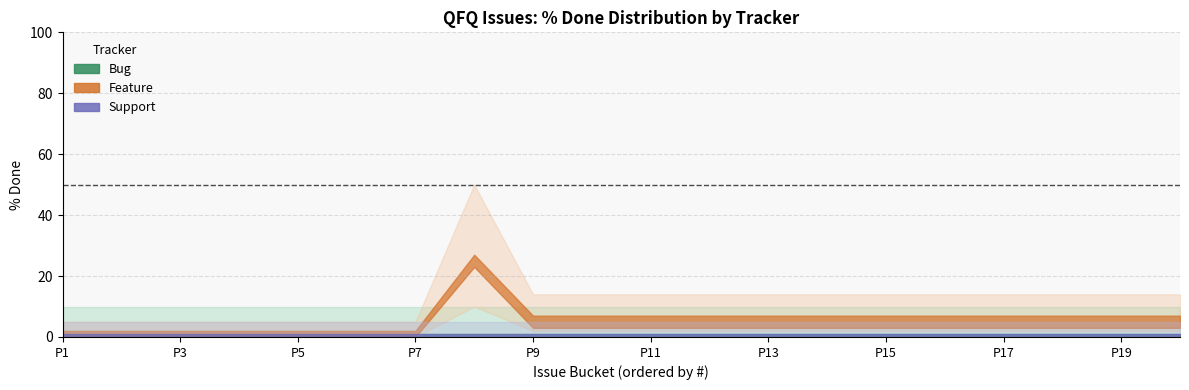

How many interior local peaks does the Feature series have?

1